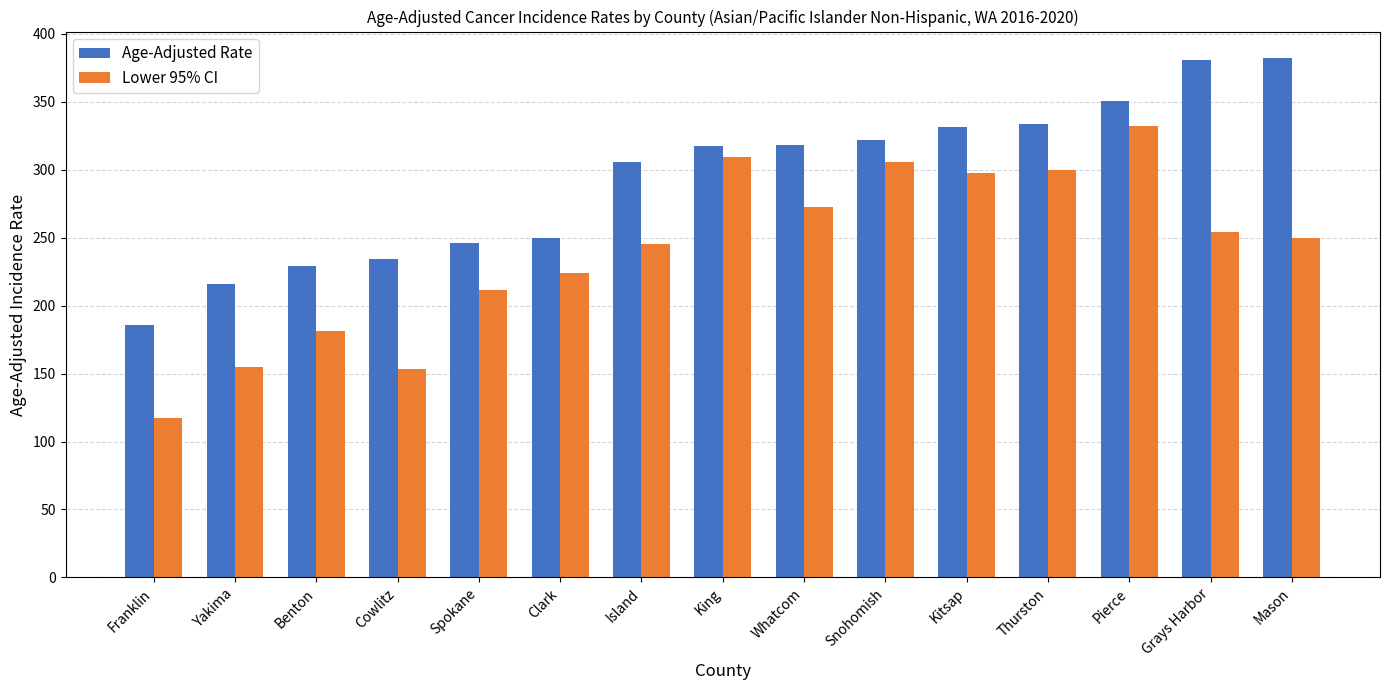

What is the total value across all series at Snohomish?

627.4